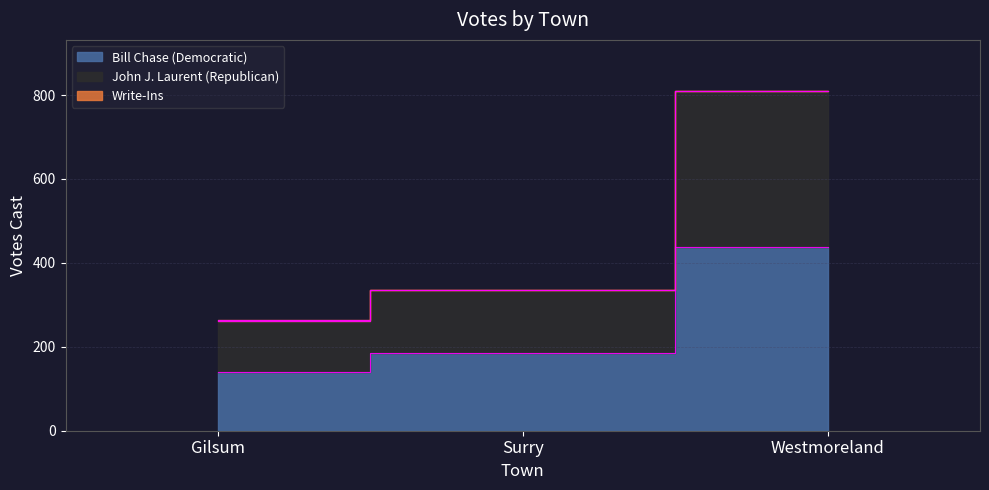

Which series has the widest spread of values?

John J. Laurent (Republican)